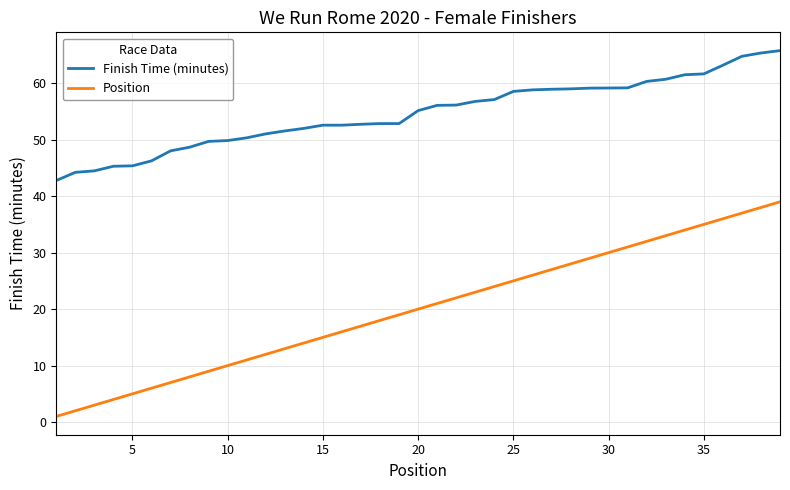

True or false: Position and Finish Time (minutes) cross at least once.

False